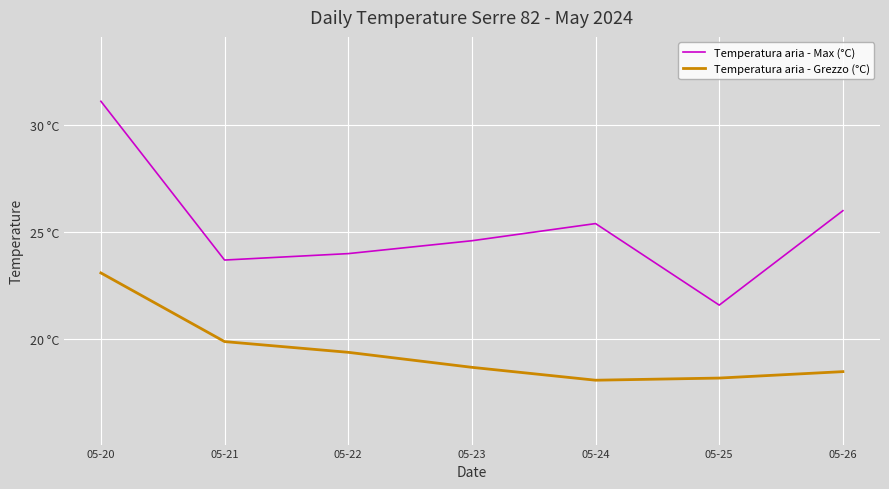

What are all the series names shown in the legend?

Temperatura aria - Max (°C), Temperatura aria - Grezzo (°C)